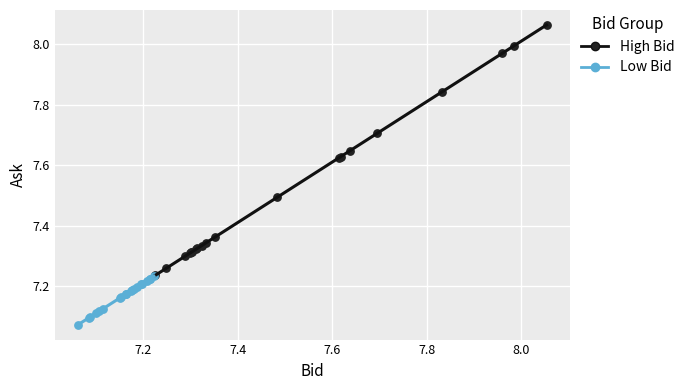

Which series has the widest spread of Y values?

High Bid